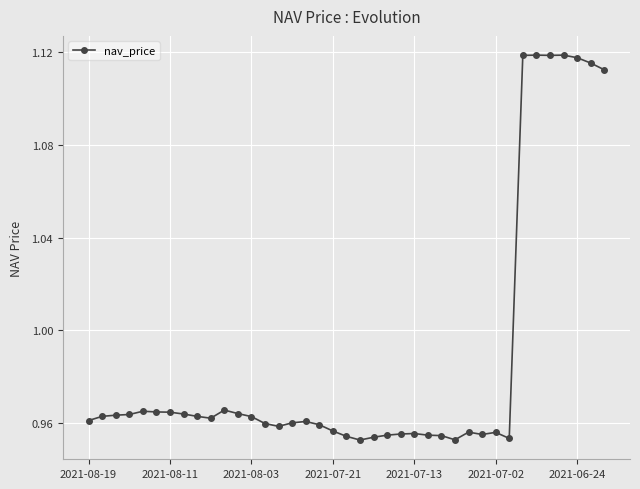

What is the sum of all values?

38.5